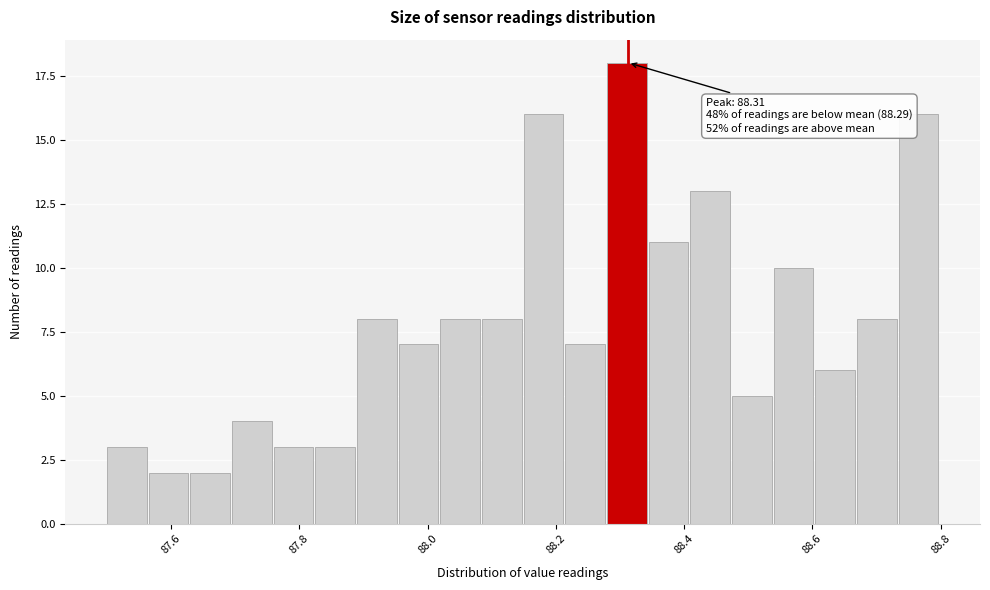

Read against the x-axis, roughly where is the centre of the tallest bar?

88.32